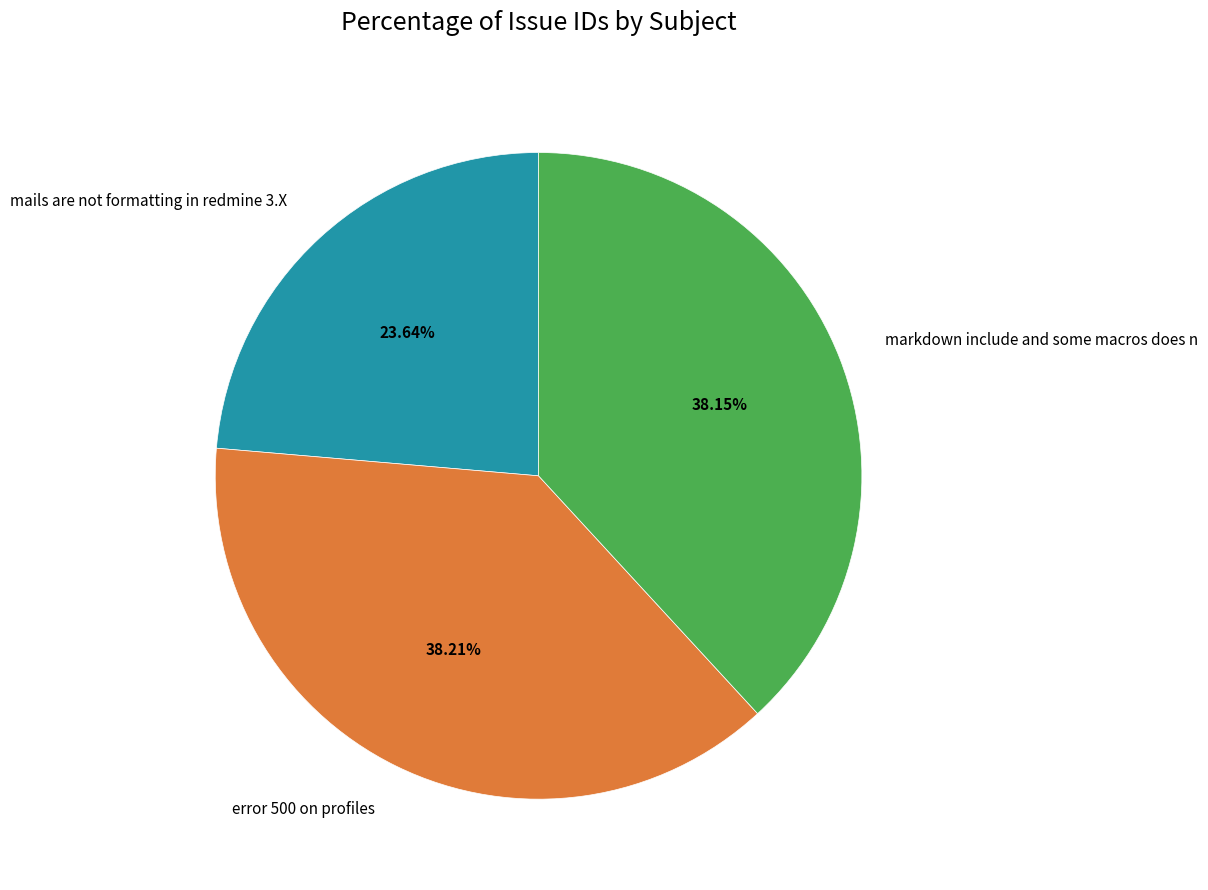

What percentage is the error 500 on profiles slice, to the nearest percent?

38%